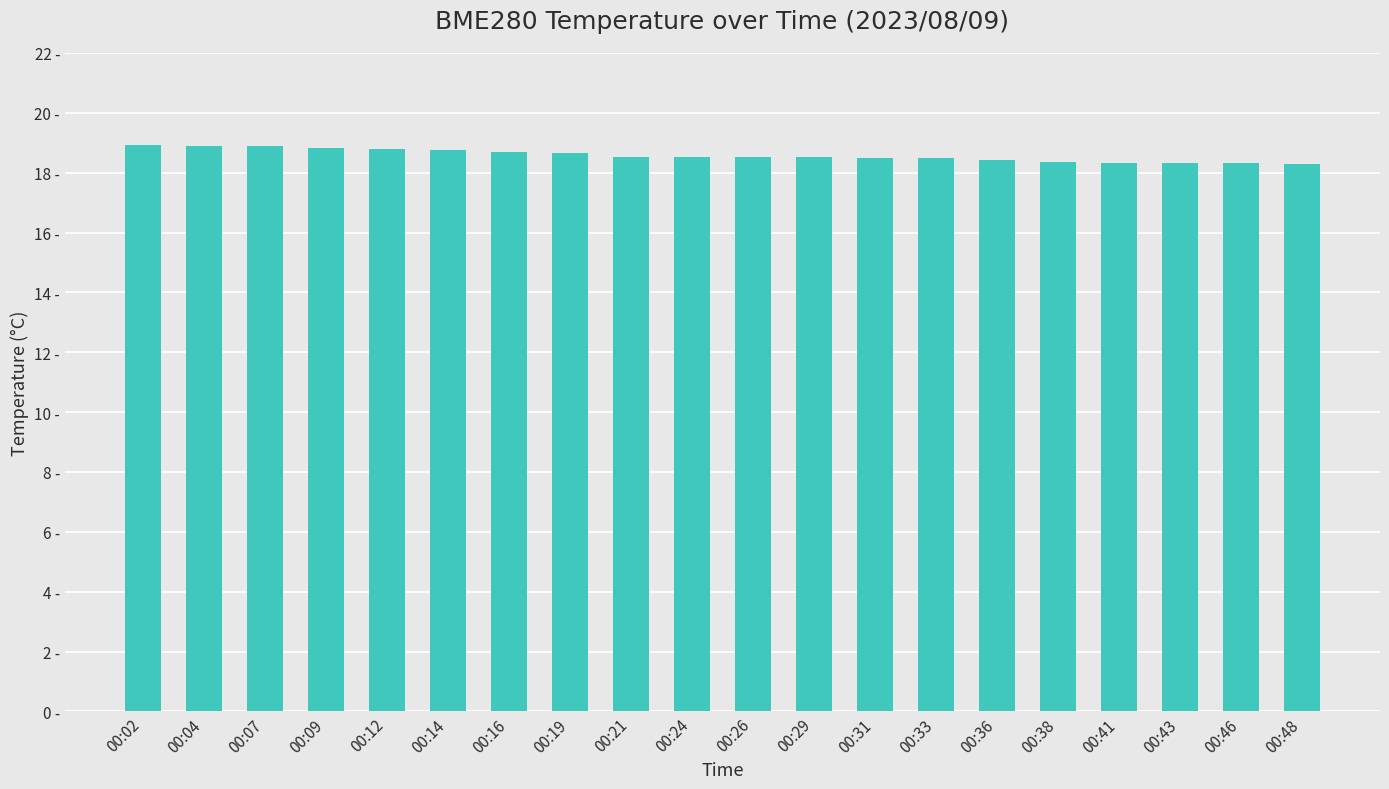

What is the difference between the second highest and minimum values?

0.6